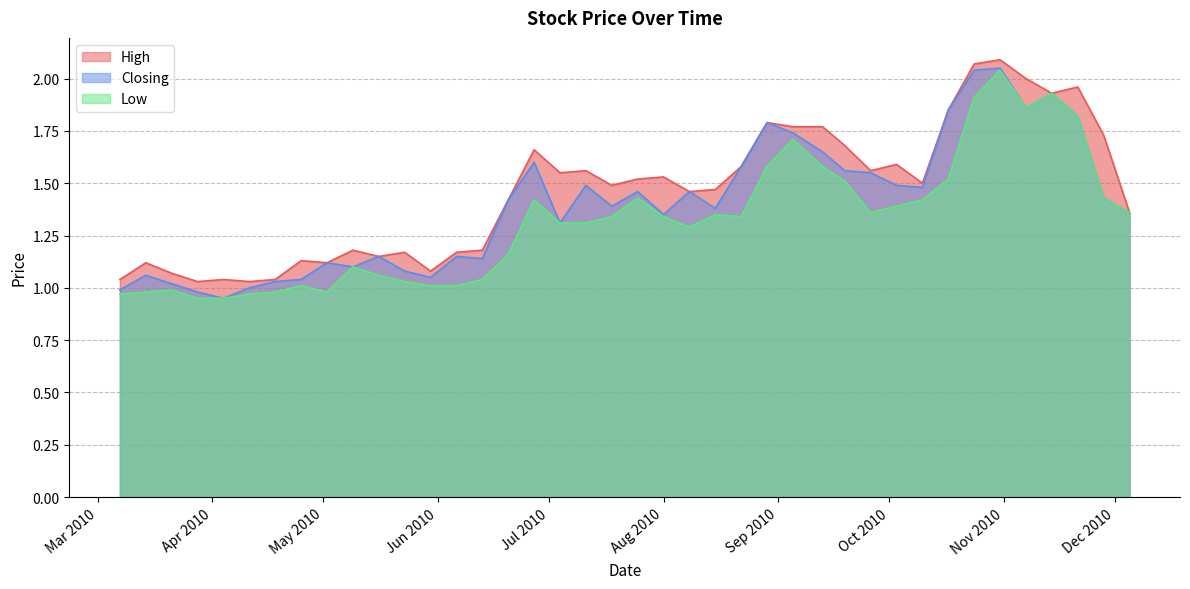

What is the difference between the highest and lowest values at 14/03/2010?

0.1